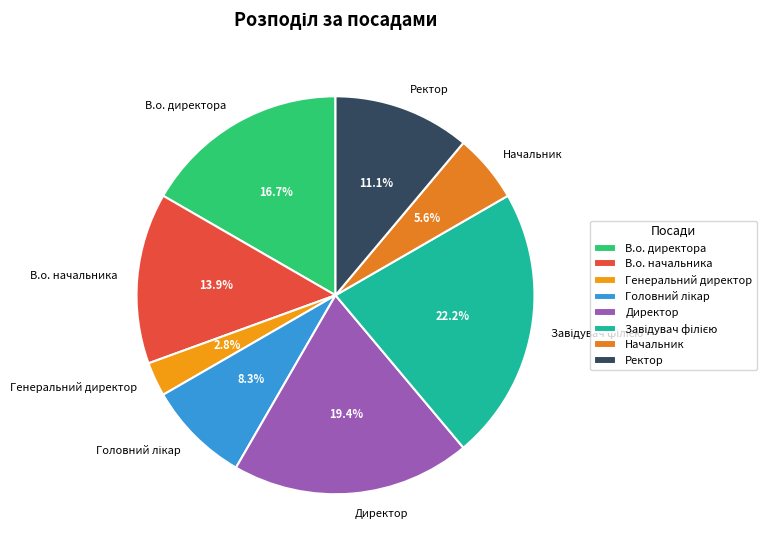

Is the sum of Начальник and Генеральний директор greater than half?

No